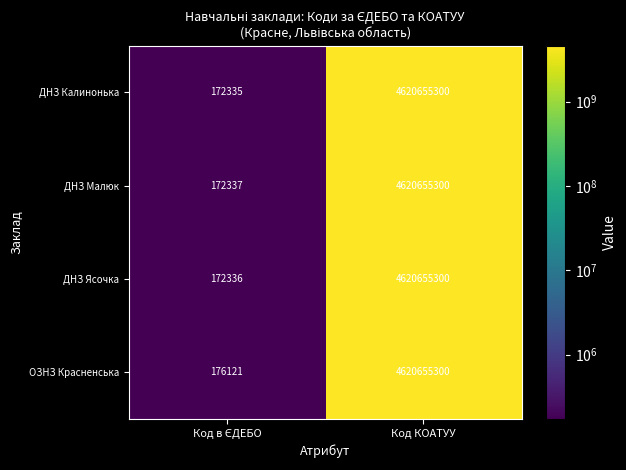

Count the number of categories in the chart.

2